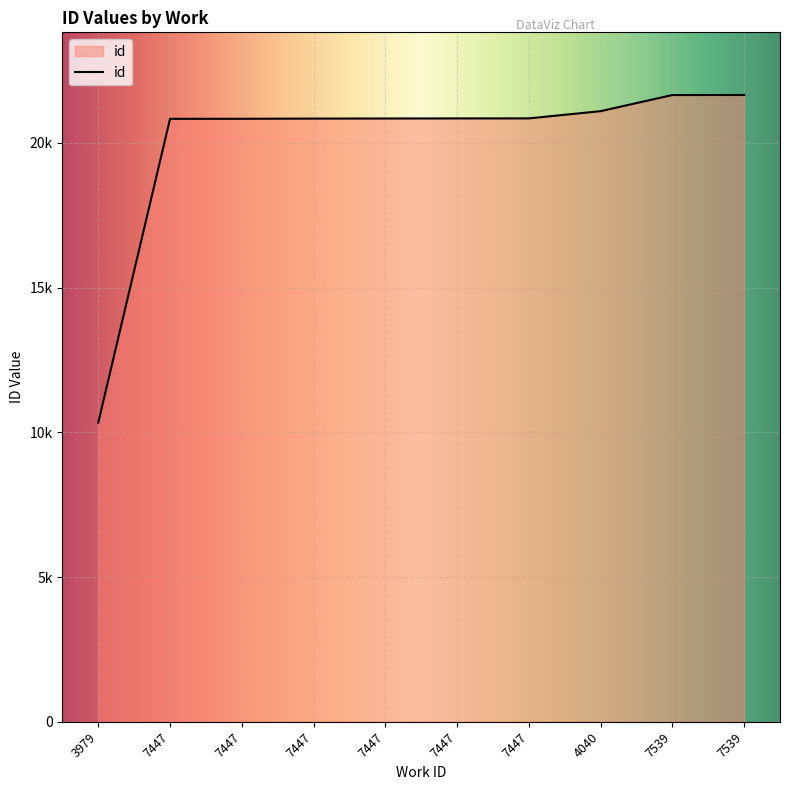

Where is the data nearest to the value 15997?

7447